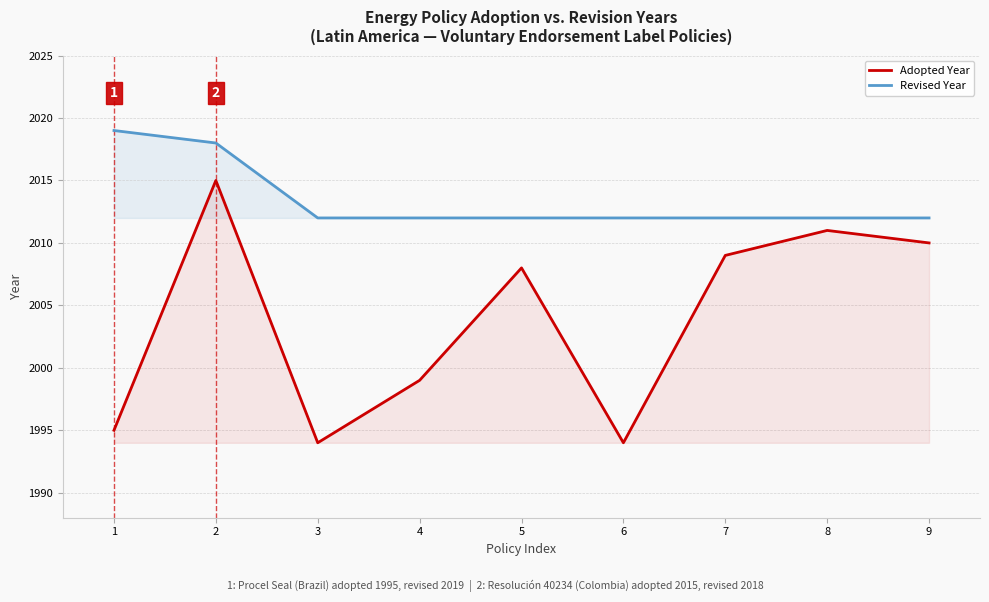

Where is Adopted Year nearest to the value 2004?

5